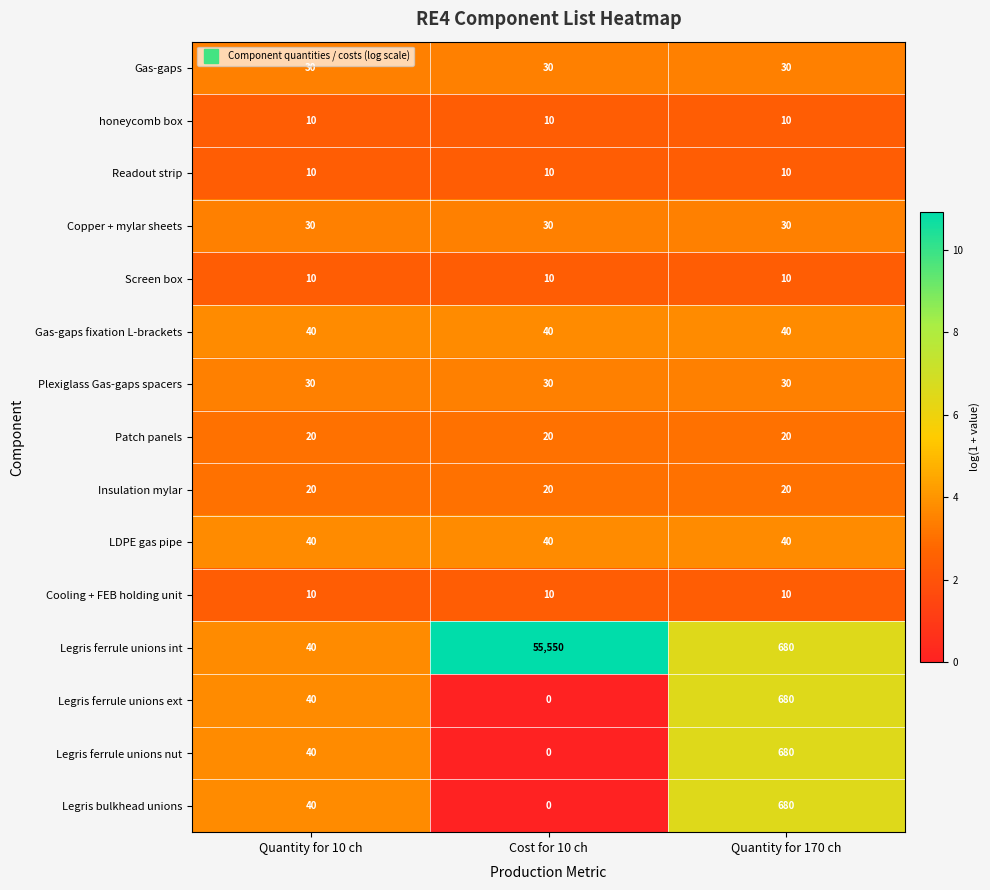

What is the sum of the Legris ferrule unions nut values at Cost for 10 ch and Quantity for 170 ch?

680